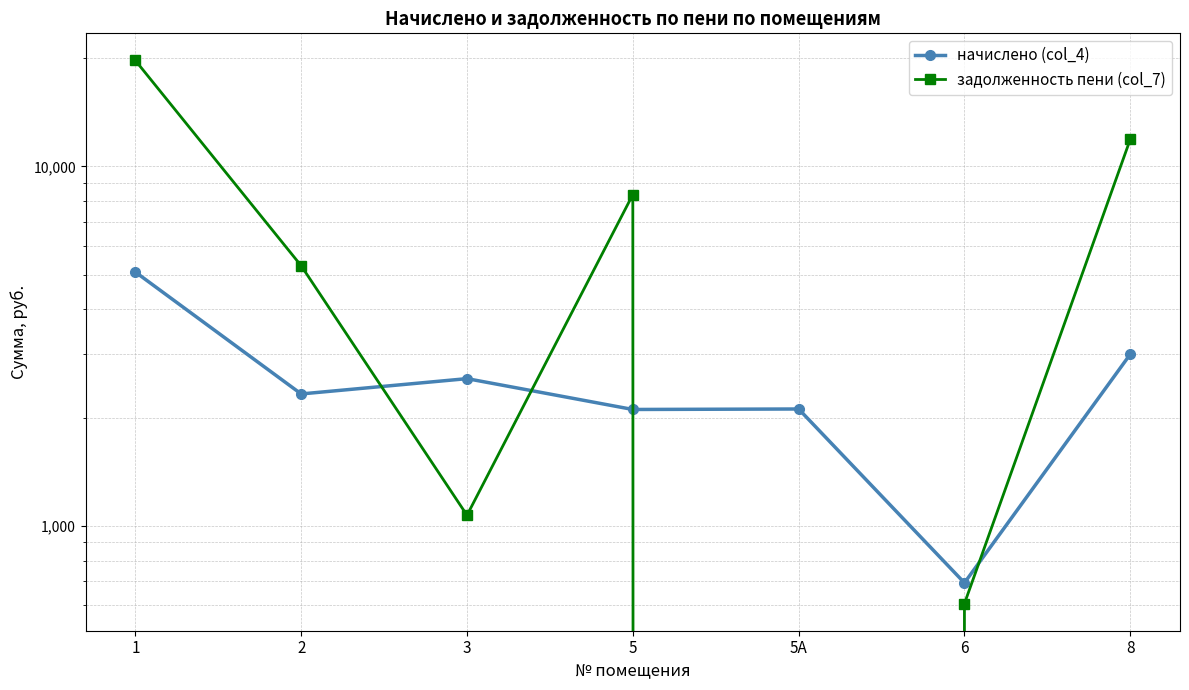

Reading left to right, list all the values displayed in this chart.

начислено (col_4): 5080.3	2326.3	2566.1	2106.0	2112.5	693.4	3000.2
задолженность пени (col_7): 19709.1	5288.4	1069.2	8346.0	0.0	607.2	11889.8